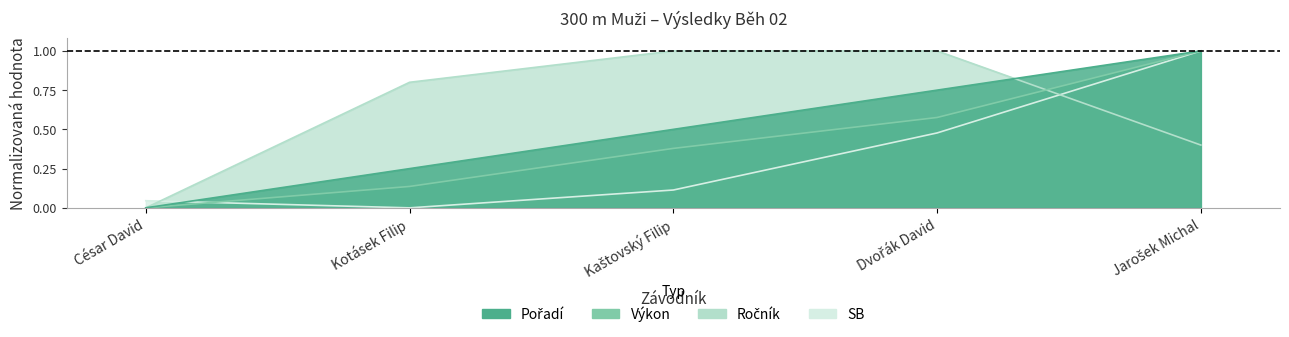

Between Kaštovský Filip and Jarošek Michal, which is larger?

Jarošek Michal